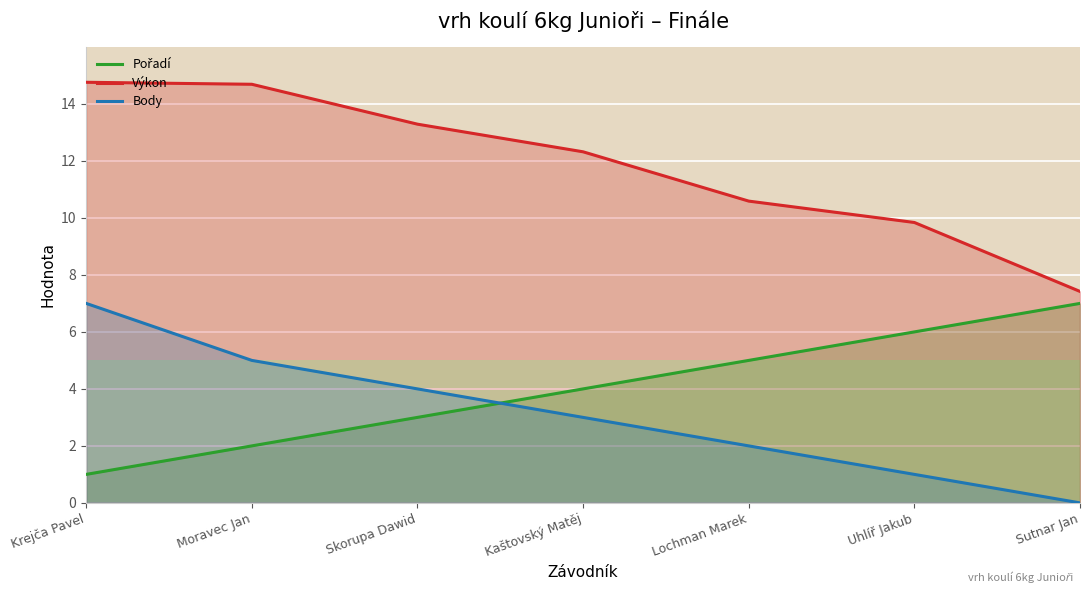

What is the value of the Body point at the 4th from the left?

3.0